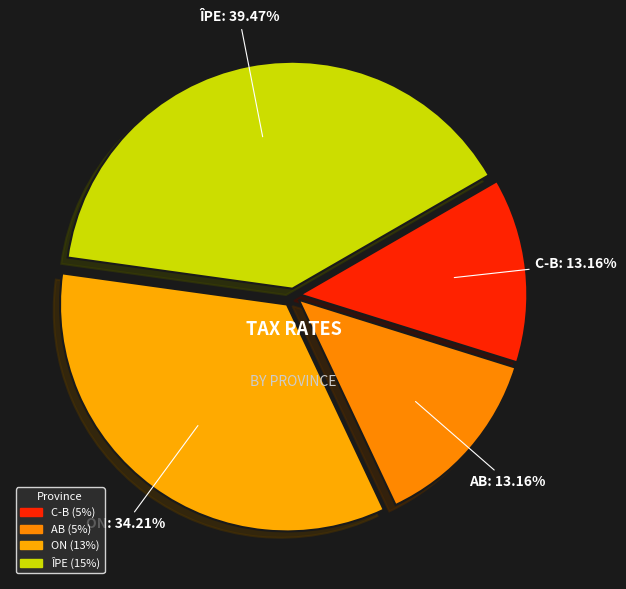

To the nearest percent, what is the combined percentage of AB and ON?

47%